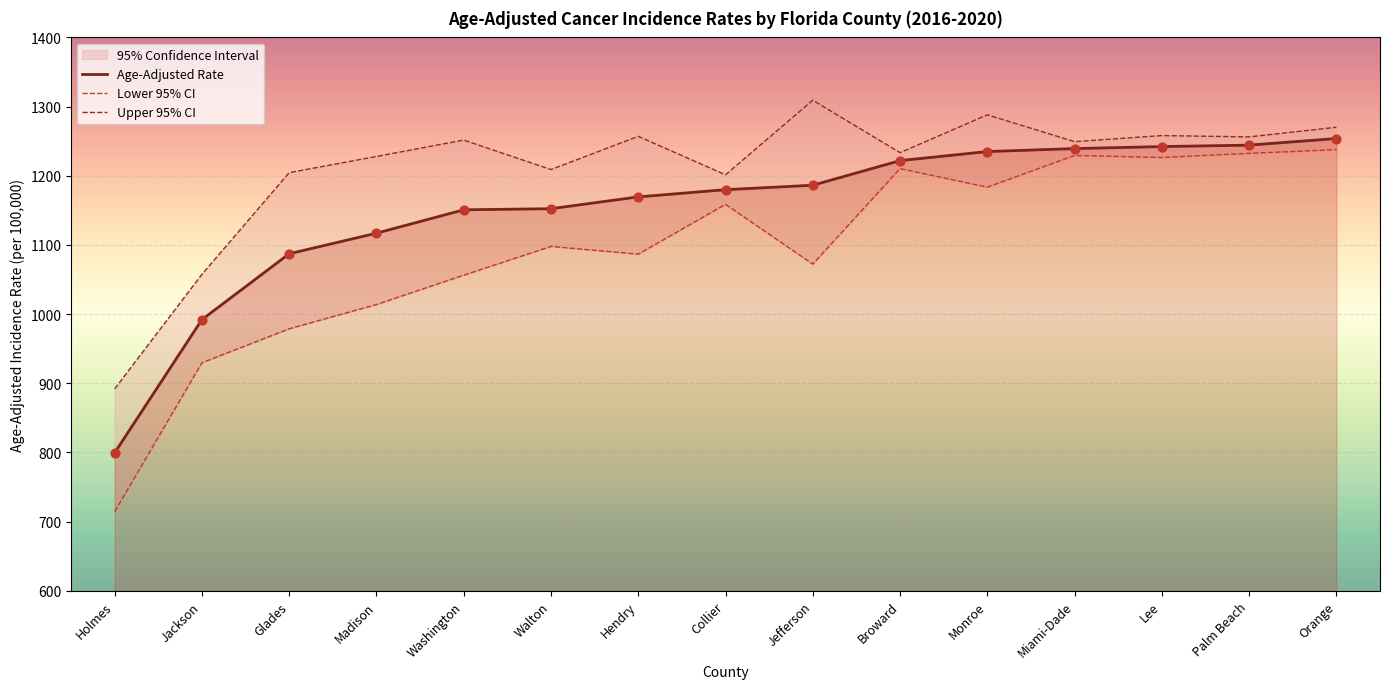

True or false: Age-Adjusted Rate has a value of 1239.3 at Miami-Dade.

True